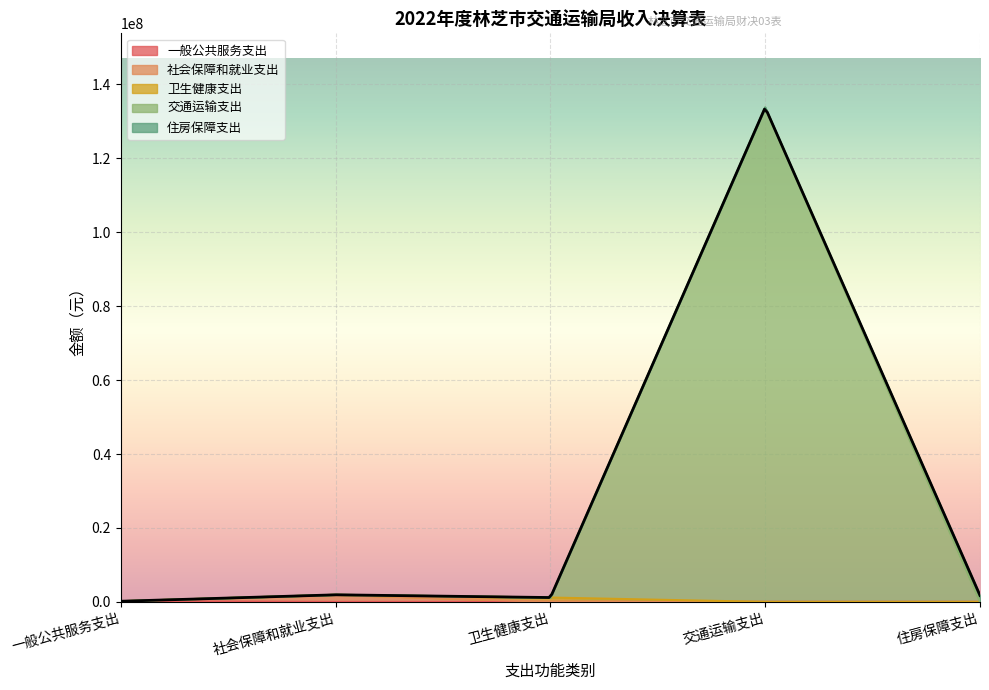

Which series has the largest total across all categories?

交通运输支出